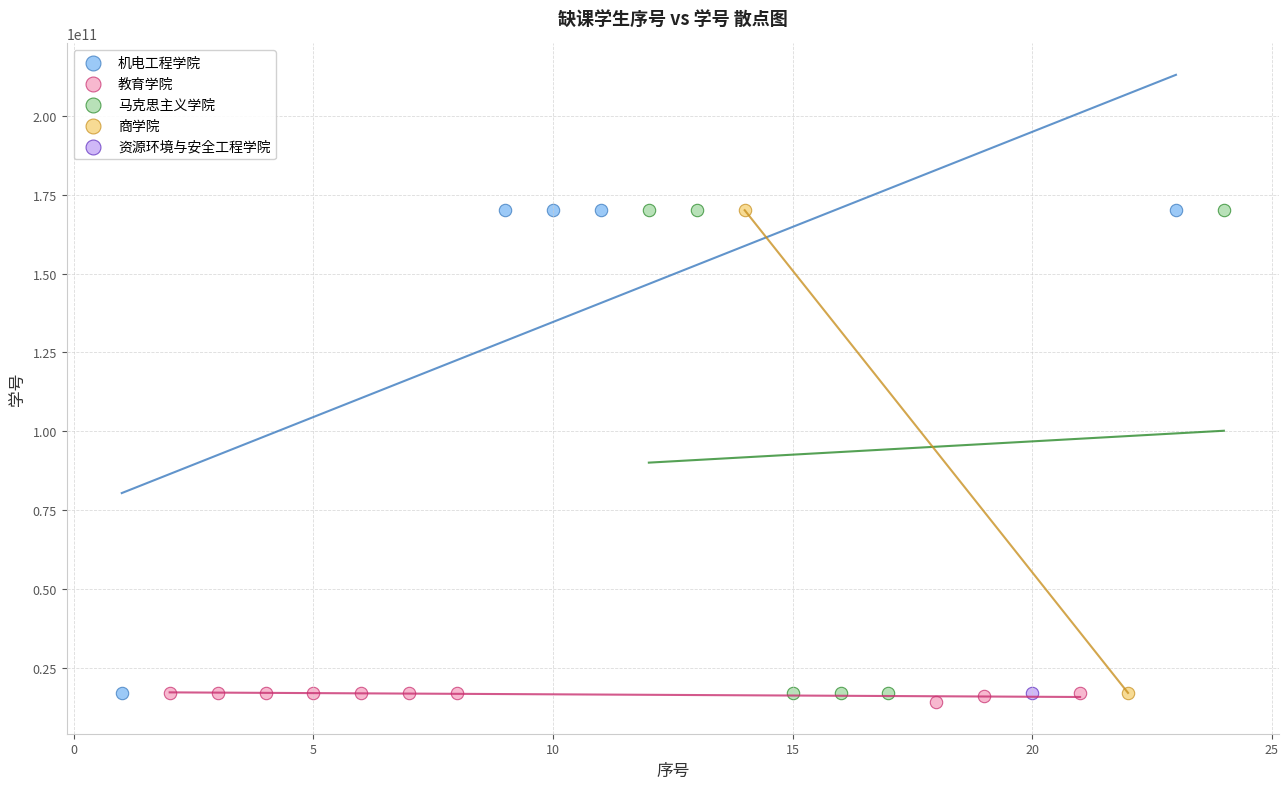

Which series contains the lowest Y value?

教育学院